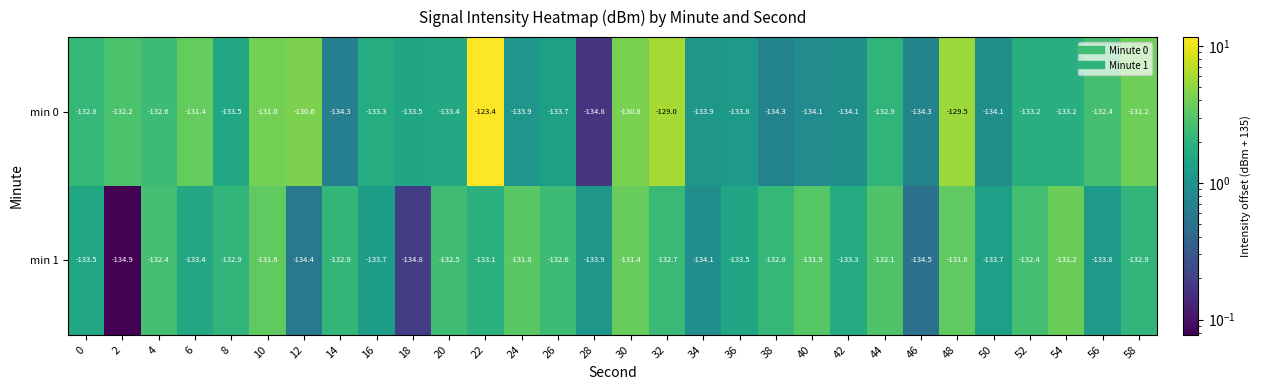

What is the spread (max minus min) of values at 38?

1.5